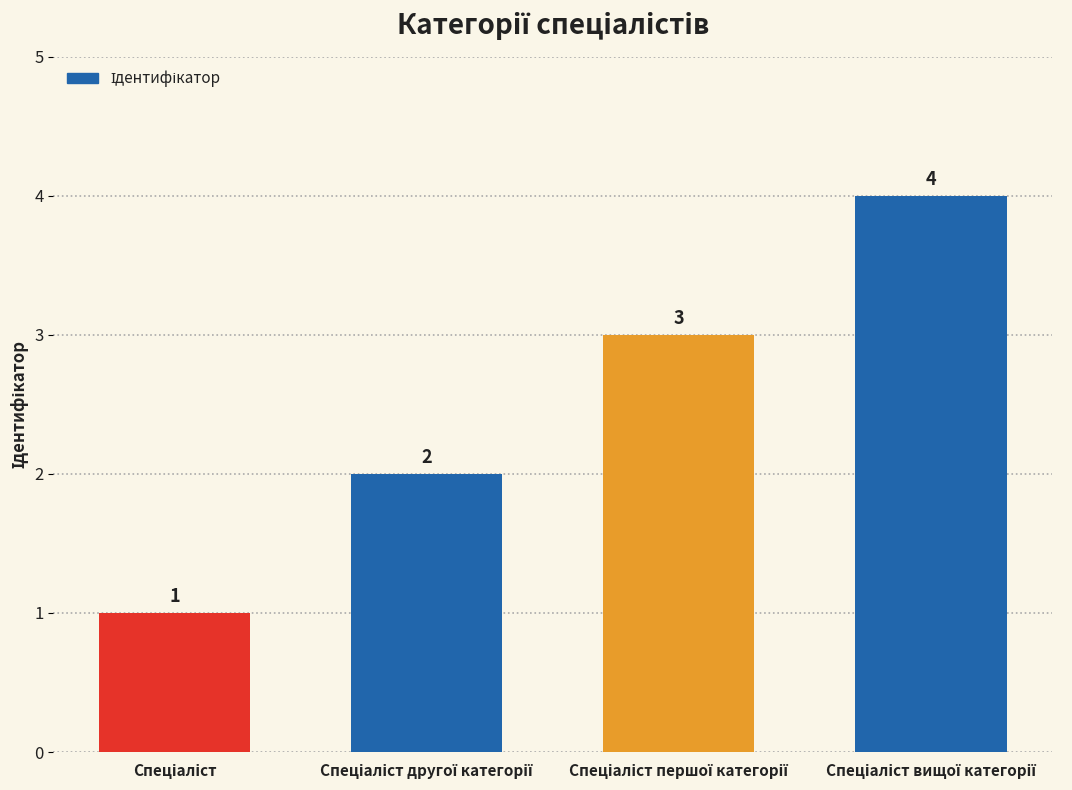

What is the sum of all values?

10